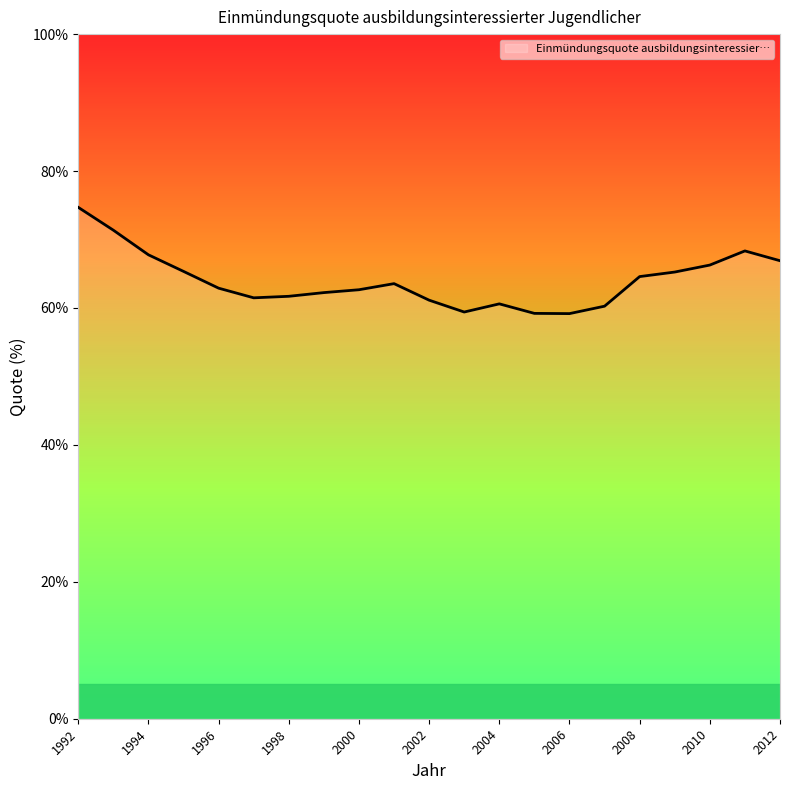

What is the smallest value displayed?

59.2